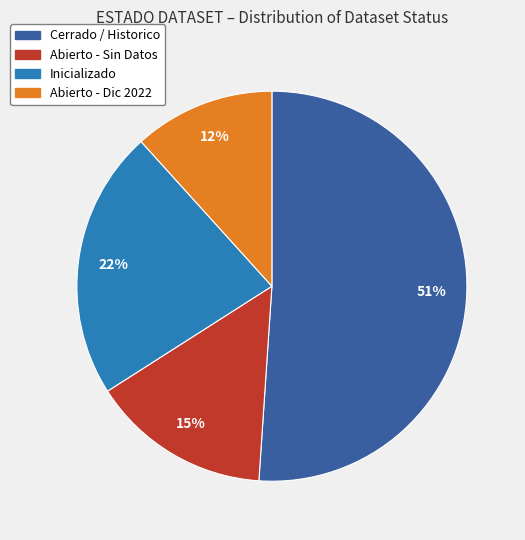

Does any single category account for the majority?

Yes